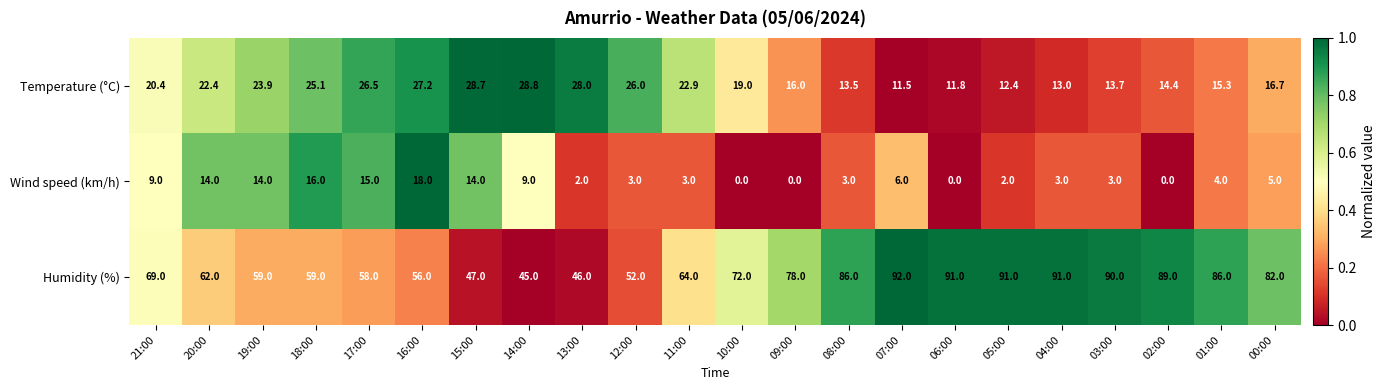

Which series changed the most between 17:00 and 04:00?

Humidity (%)